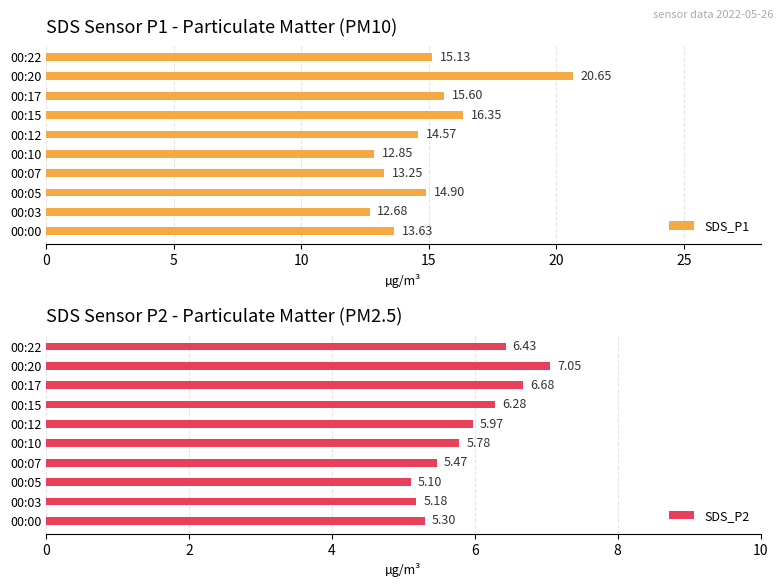

What is the difference between the SDS_P1 values at 00:17 and 00:05?

0.7